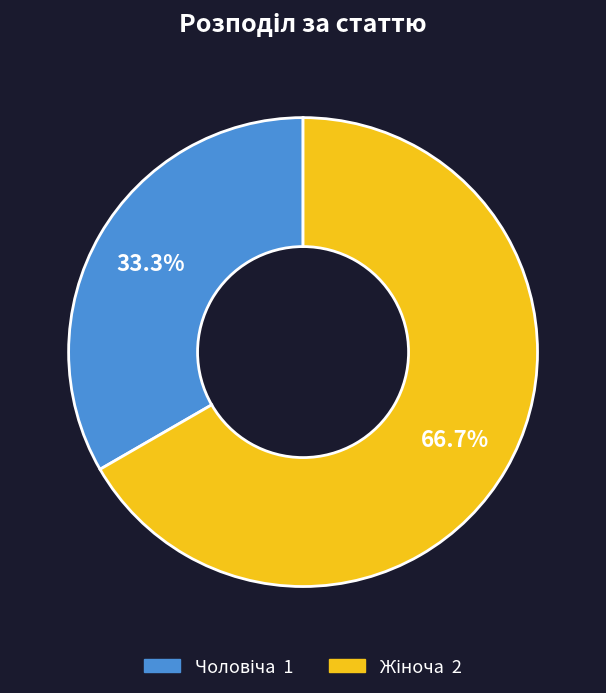

Is there a majority slice in this chart?

Yes